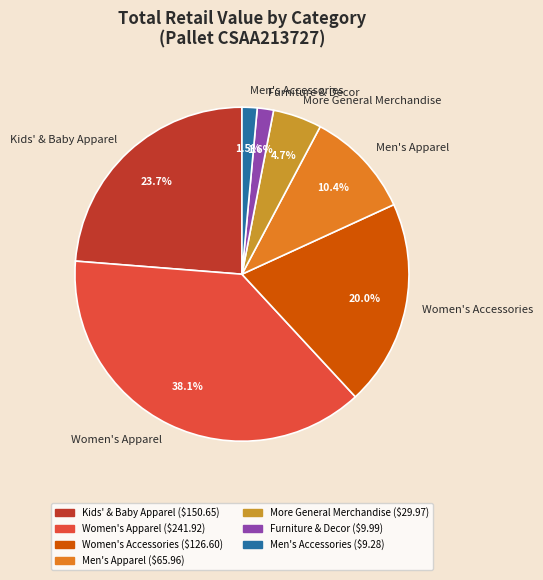

To the nearest percent, what is the difference between the Men's Apparel and Furniture & Decor slice percentages?

9%